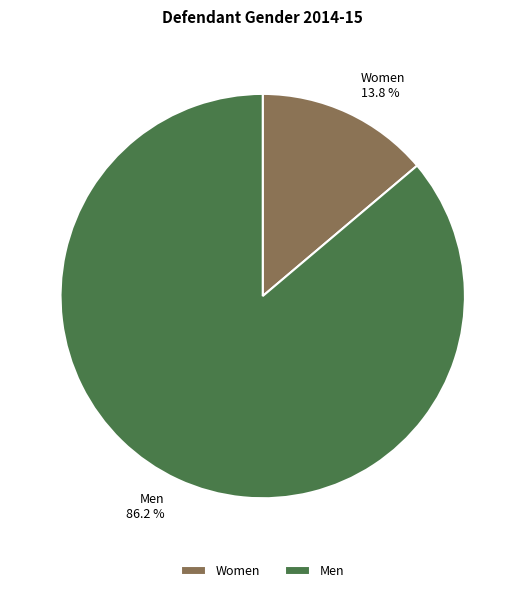

To the nearest percent, what is the average slice percentage?

50%